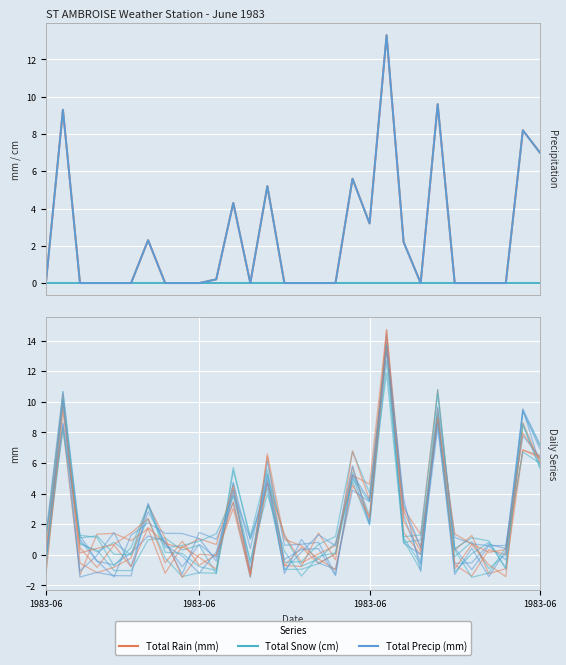

Is it true that Total Rain (mm) equals 3.9 at 20?

False